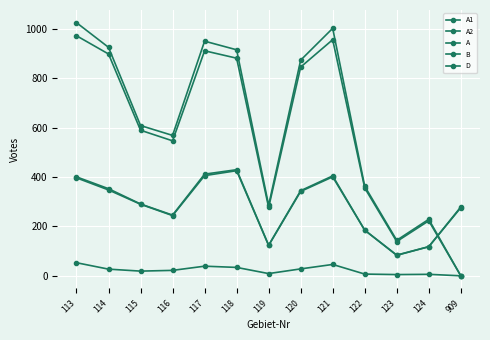

The D series shows 290 at 115. True or false?

True